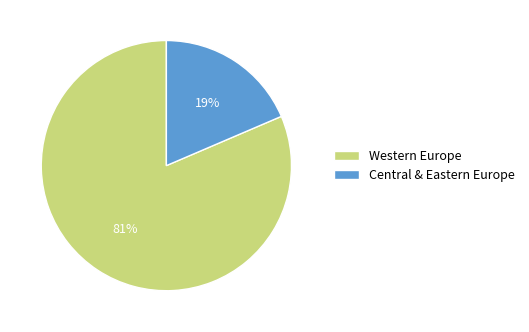

Is it true that Western Europe is 90% of the pie?

False